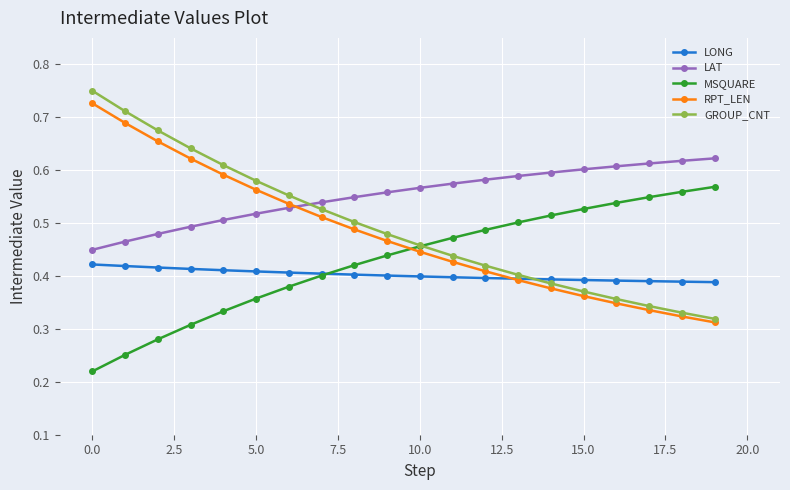

True or false: LAT and LONG intersect in this chart.

False